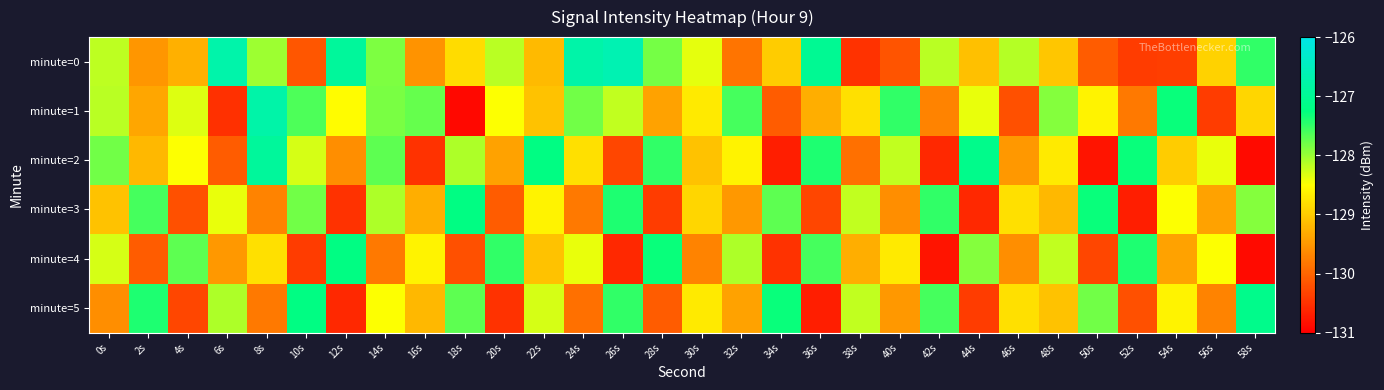

Reading left to right, list all the values displayed in this chart.

minute=0: 0s=-128.2	2s=-129.5	4s=-129.3	6s=-126.7	8s=-128.0	10s=-130.2	12s=-126.9	14s=-127.9	16s=-129.5	18s=-128.8	20s=-128.2	22s=-129.2	24s=-126.8	26s=-126.6	28s=-127.8	30s=-128.4	32s=-129.9	34s=-129.0	36s=-127.0	38s=-130.5	40s=-130.2	42s=-128.2	44s=-129.1	46s=-128.1	48s=-129.1	50s=-130.1	52s=-130.4	54s=-130.4	56s=-128.9	58s=-127.5
minute=1: 0s=-128.2	2s=-129.4	4s=-128.3	6s=-130.5	8s=-126.8	10s=-127.6	12s=-128.5	14s=-127.8	16s=-127.7	18s=-130.9	20s=-128.5	22s=-129.1	24s=-127.8	26s=-128.2	28s=-129.4	30s=-128.7	32s=-127.6	34s=-130.1	36s=-129.3	38s=-128.8	40s=-127.5	42s=-129.7	44s=-128.4	46s=-130.2	48s=-127.9	50s=-128.6	52s=-129.8	54s=-127.3	56s=-130.4	58s=-128.9
minute=2: 0s=-127.8	2s=-129.2	4s=-128.5	6s=-130.1	8s=-126.9	10s=-128.3	12s=-129.6	14s=-127.7	16s=-130.5	18s=-128.1	20s=-129.4	22s=-127.2	24s=-128.8	26s=-130.3	28s=-127.5	30s=-129.1	32s=-128.6	34s=-130.7	36s=-127.4	38s=-129.9	40s=-128.2	42s=-130.6	44s=-127.1	46s=-129.5	48s=-128.7	50s=-130.8	52s=-127.3	54s=-129.0	56s=-128.4	58s=-130.9
minute=3: 0s=-129.1	2s=-127.6	4s=-130.2	6s=-128.4	8s=-129.7	10s=-127.8	12s=-130.5	14s=-128.1	16s=-129.3	18s=-127.2	20s=-130.1	22s=-128.6	24s=-129.8	26s=-127.4	28s=-130.4	30s=-128.9	32s=-129.5	34s=-127.7	36s=-130.3	38s=-128.2	40s=-129.6	42s=-127.5	44s=-130.6	46s=-128.8	48s=-129.2	50s=-127.3	52s=-130.7	54s=-128.5	56s=-129.4	58s=-127.9
minute=4: 0s=-128.3	2s=-130.1	4s=-127.7	6s=-129.5	8s=-128.8	10s=-130.4	12s=-127.2	14s=-129.8	16s=-128.6	18s=-130.2	20s=-127.5	22s=-129.1	24s=-128.4	26s=-130.6	28s=-127.3	30s=-129.7	32s=-128.1	34s=-130.5	36s=-127.6	38s=-129.3	40s=-128.7	42s=-130.8	44s=-127.9	46s=-129.6	48s=-128.2	50s=-130.3	52s=-127.4	54s=-129.4	56s=-128.5	58s=-130.9
minute=5: 0s=-129.6	2s=-127.4	4s=-130.3	6s=-128.1	8s=-129.8	10s=-127.2	12s=-130.6	14s=-128.5	16s=-129.2	18s=-127.7	20s=-130.5	22s=-128.3	24s=-129.9	26s=-127.5	28s=-130.1	30s=-128.7	32s=-129.4	34s=-127.3	36s=-130.7	38s=-128.2	40s=-129.5	42s=-127.6	44s=-130.4	46s=-128.8	48s=-129.1	50s=-127.8	52s=-130.2	54s=-128.6	56s=-129.7	58s=-127.1